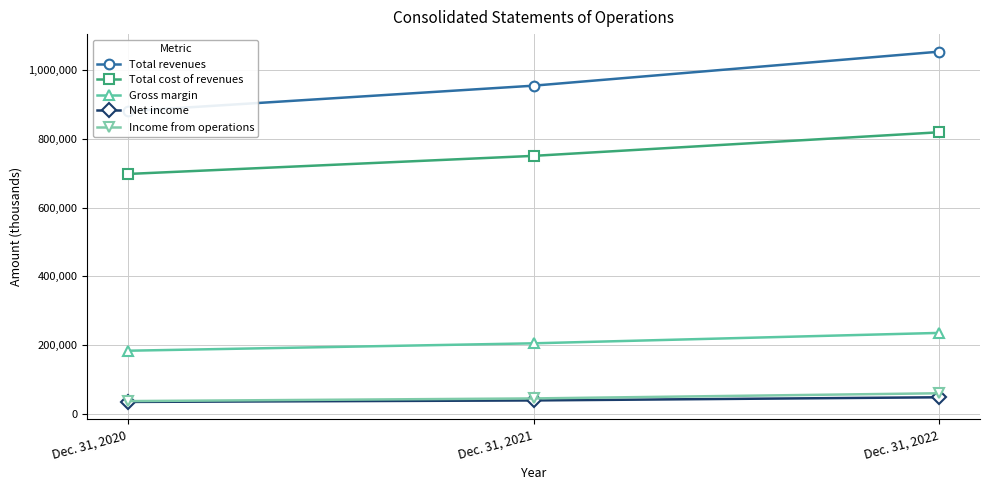

How many categories are shown in the chart?

3